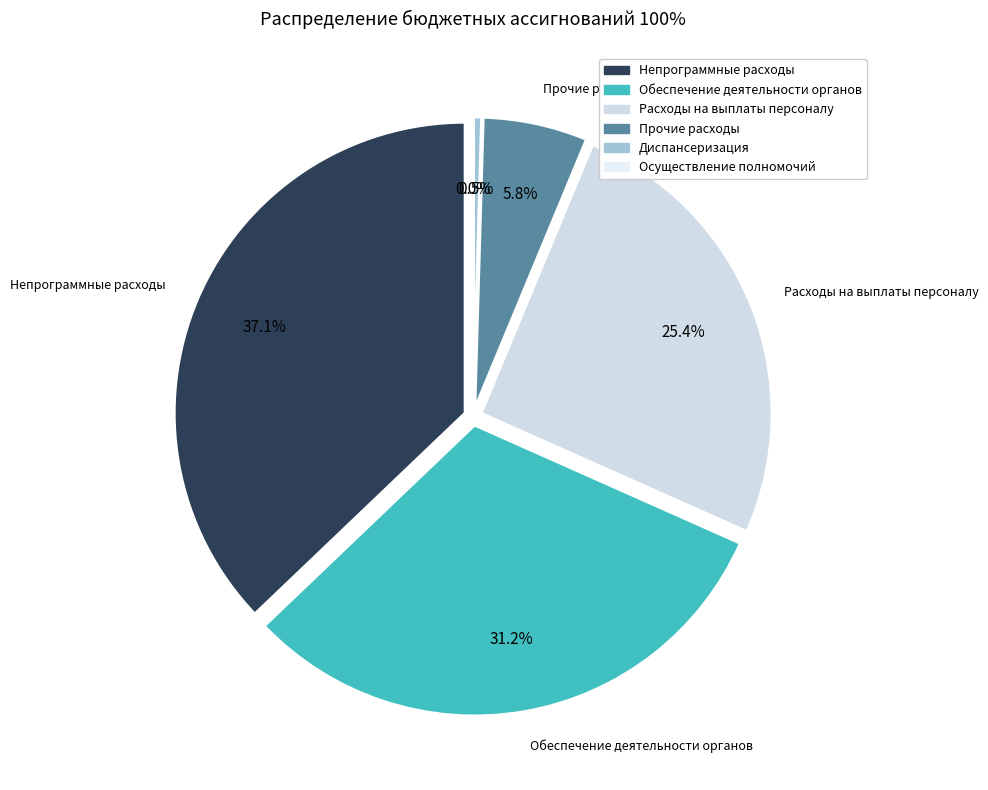

What is the ratio of the value at Непрограммные расходы to the value at Диспансеризация?

82.3